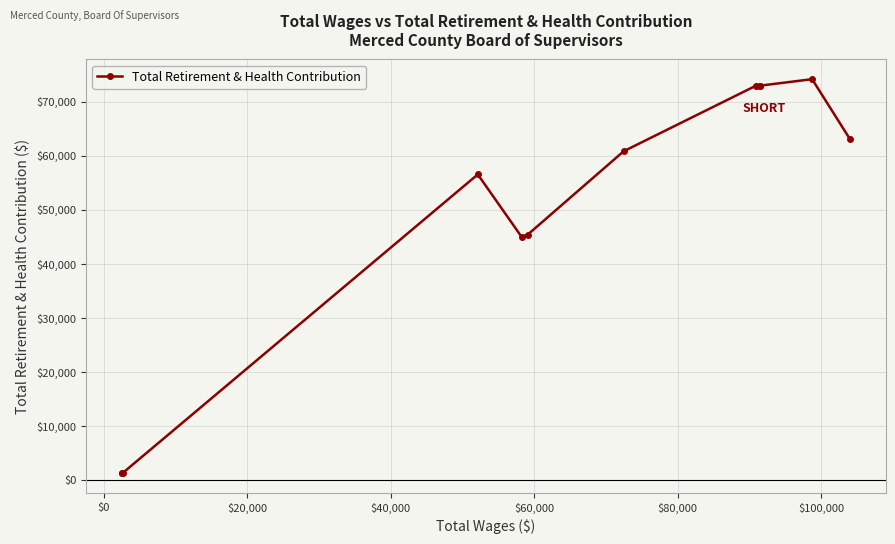

What is the sum of all values?

568157